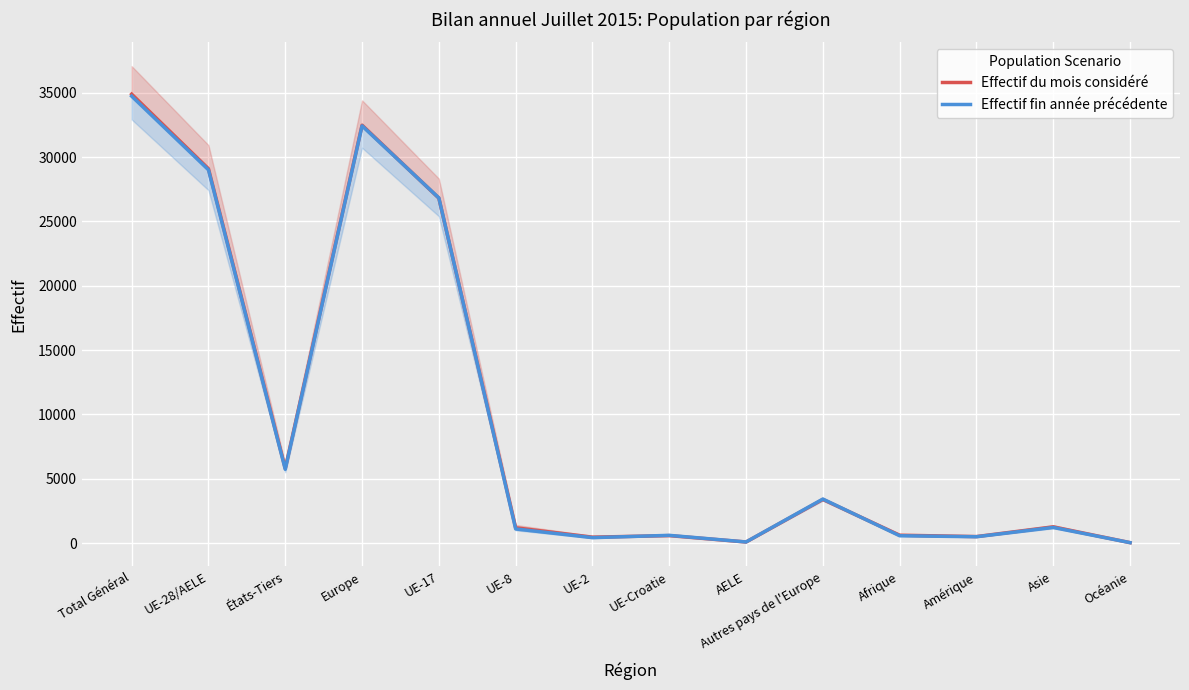

Which has a higher value, UE-2 or UE-Croatie?

UE-Croatie